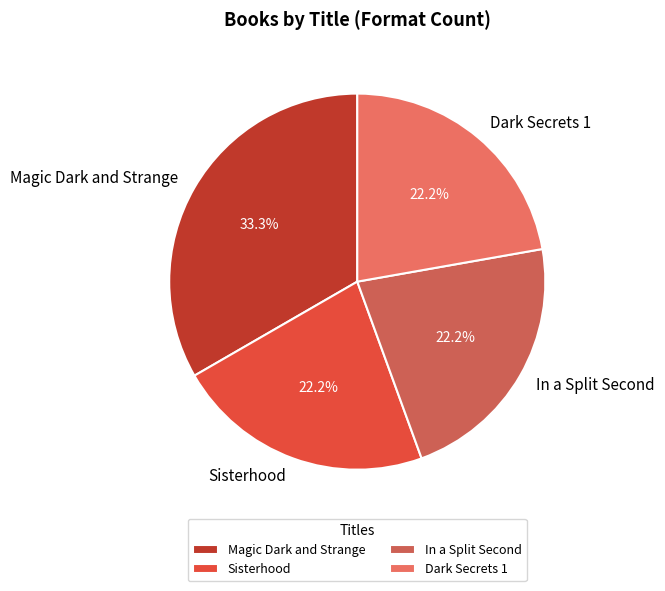

How many segments does this pie chart have?

4